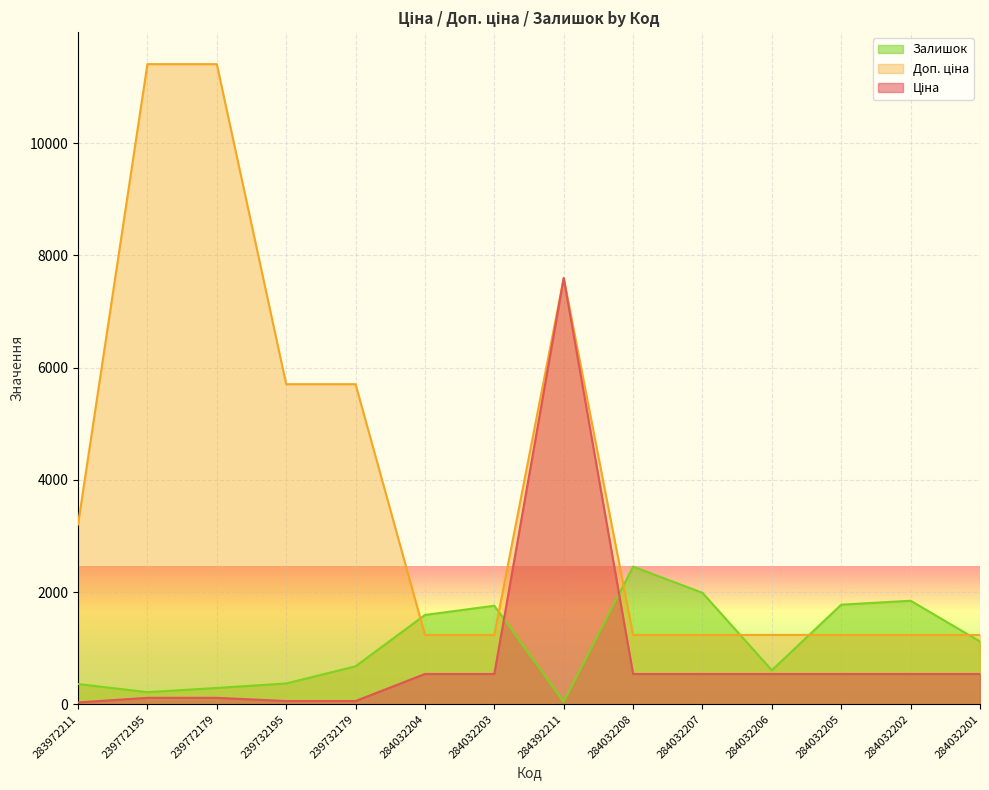

Which label corresponds to the largest value in the chart?

239772195